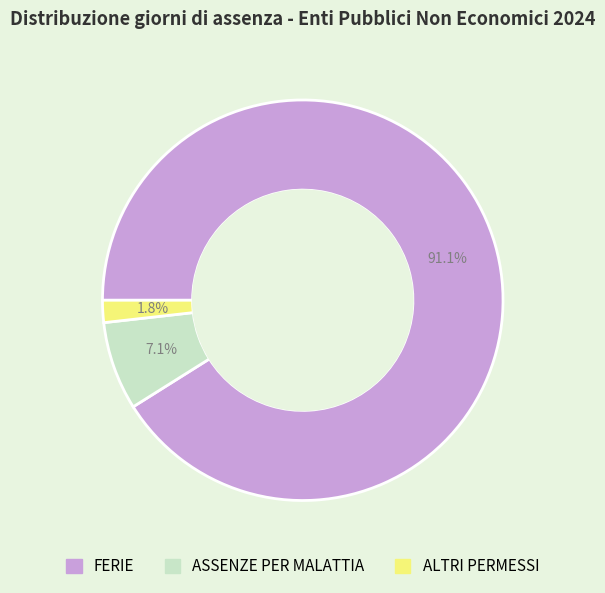

Which has a higher value, FERIE or ALTRI PERMESSI?

FERIE